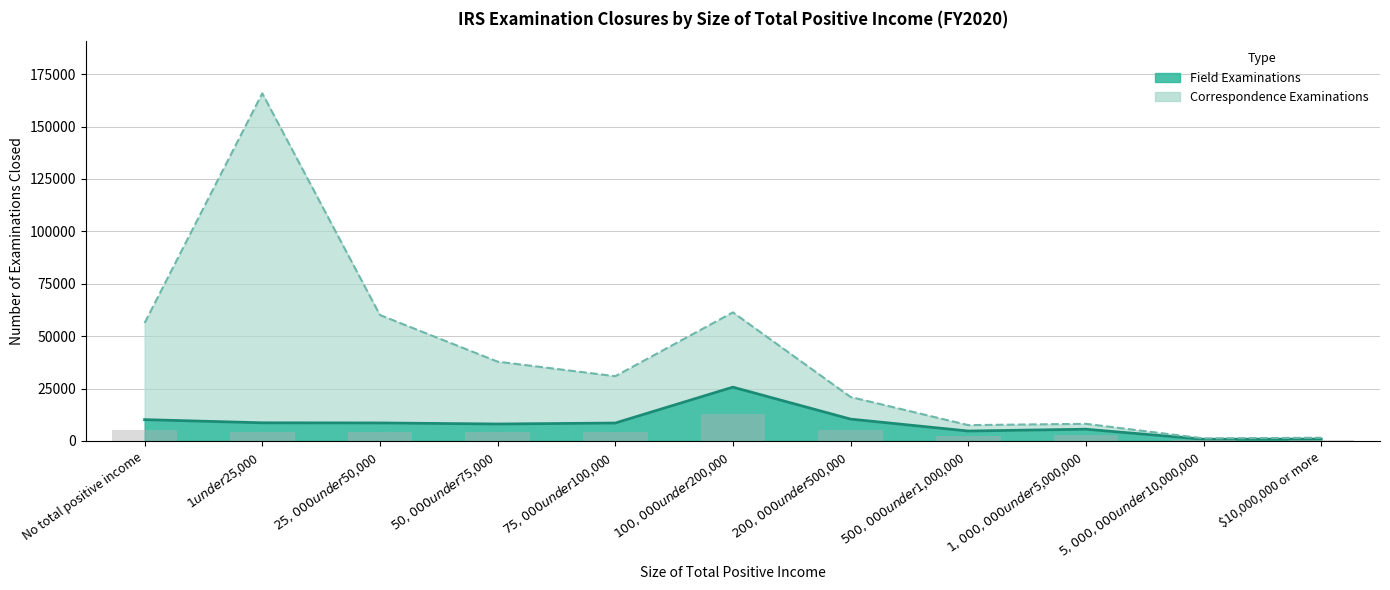

List the series in order of their overall mean, lowest first.

Field Examinations, Correspondence Examinations